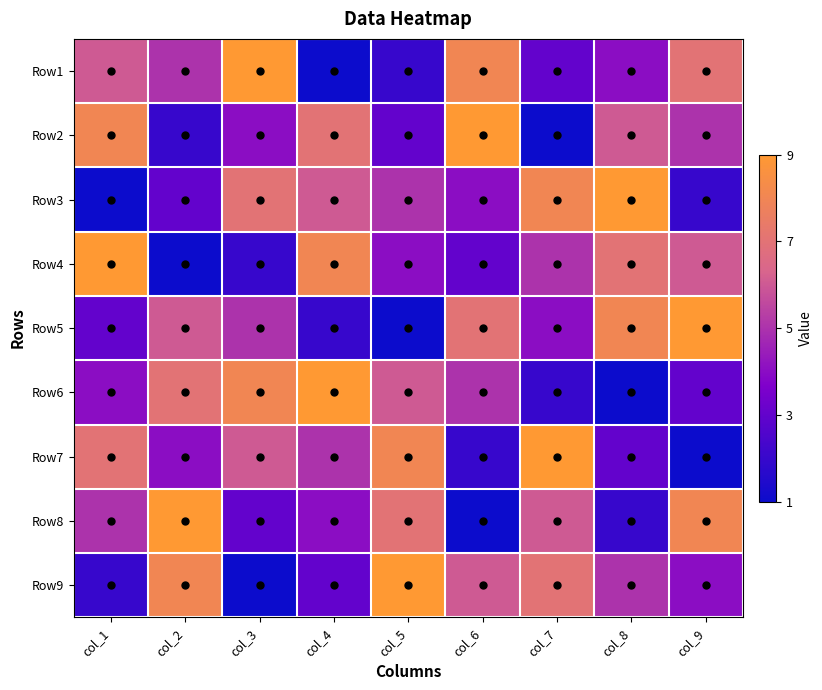

How many categories are shown in the chart?

9